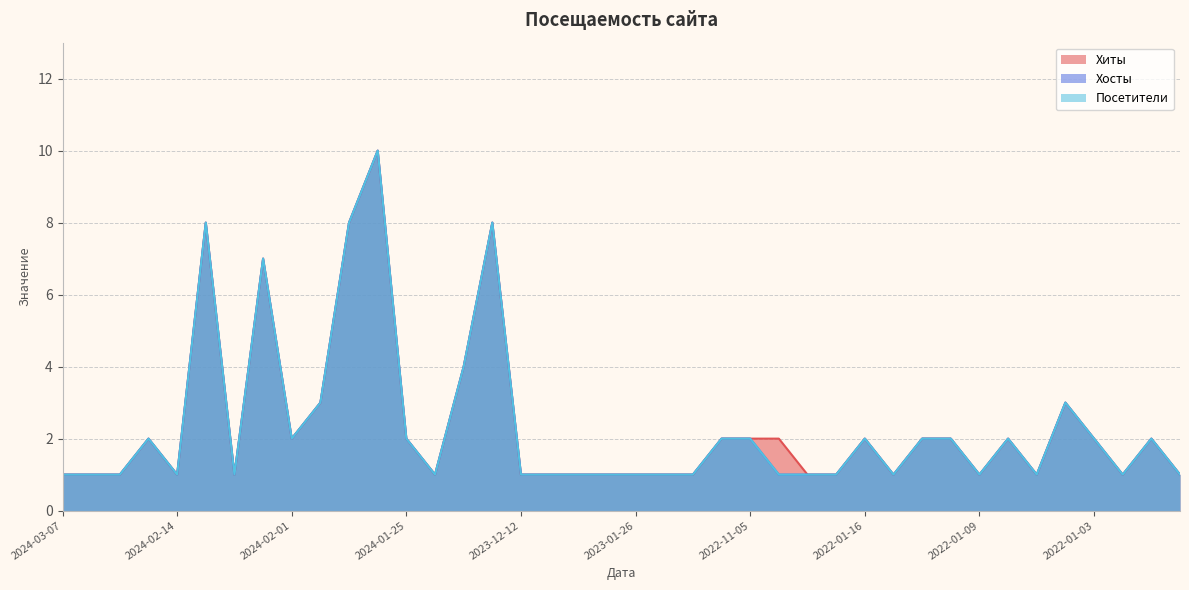

True or false: Посетители and Хосты cross at least once.

False